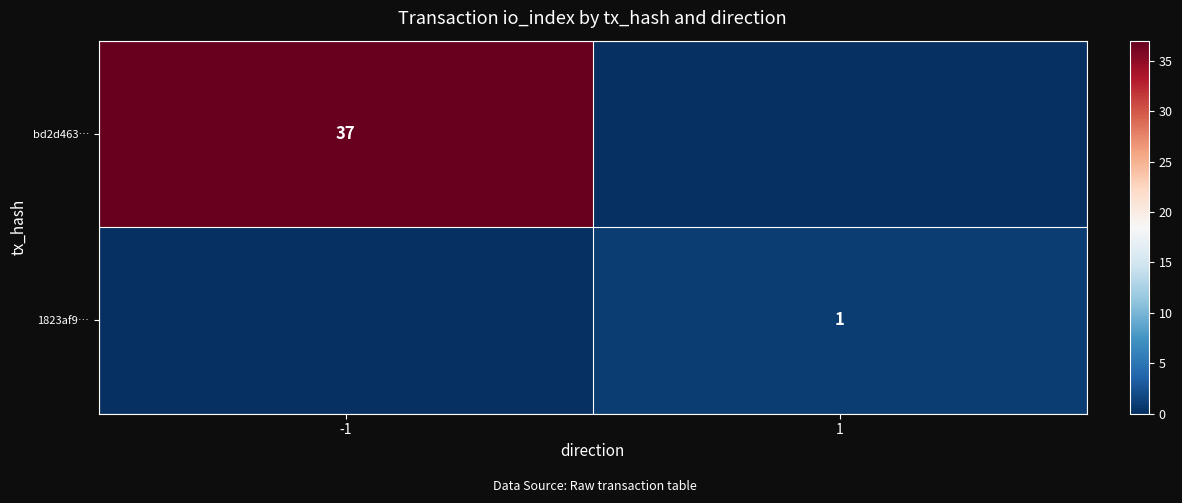

Count the number of categories in the chart.

2